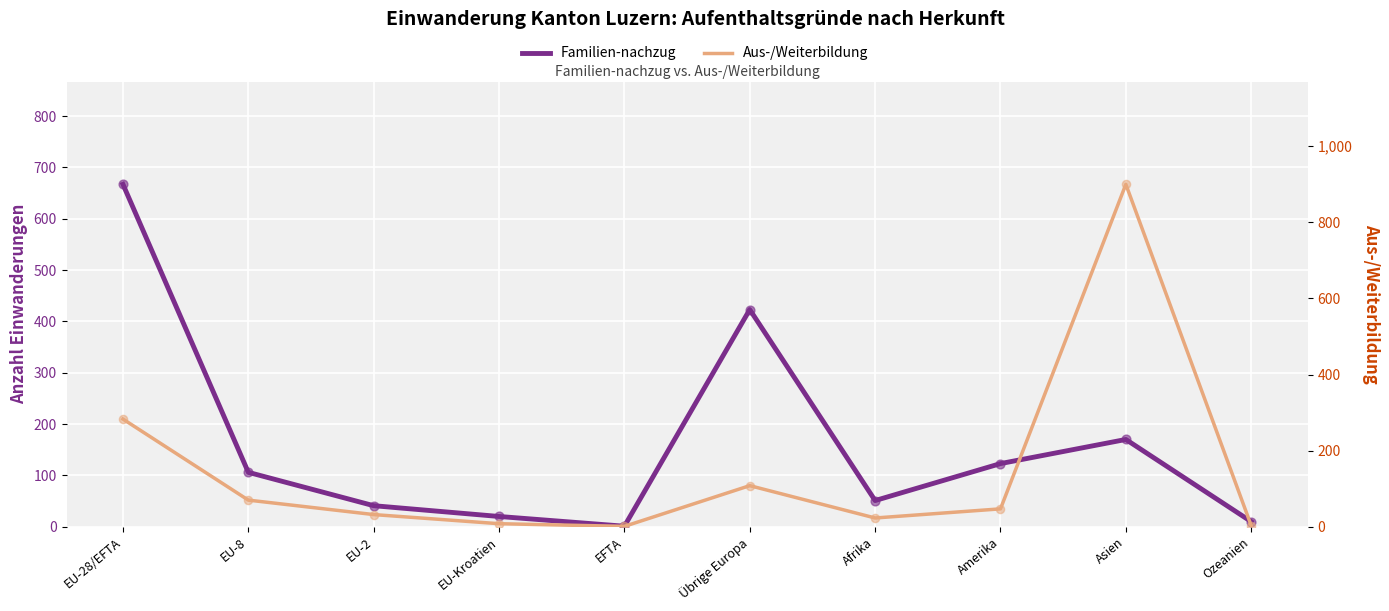

Which series has the largest Y range (max minus min)?

Aus-/Weiterbildung